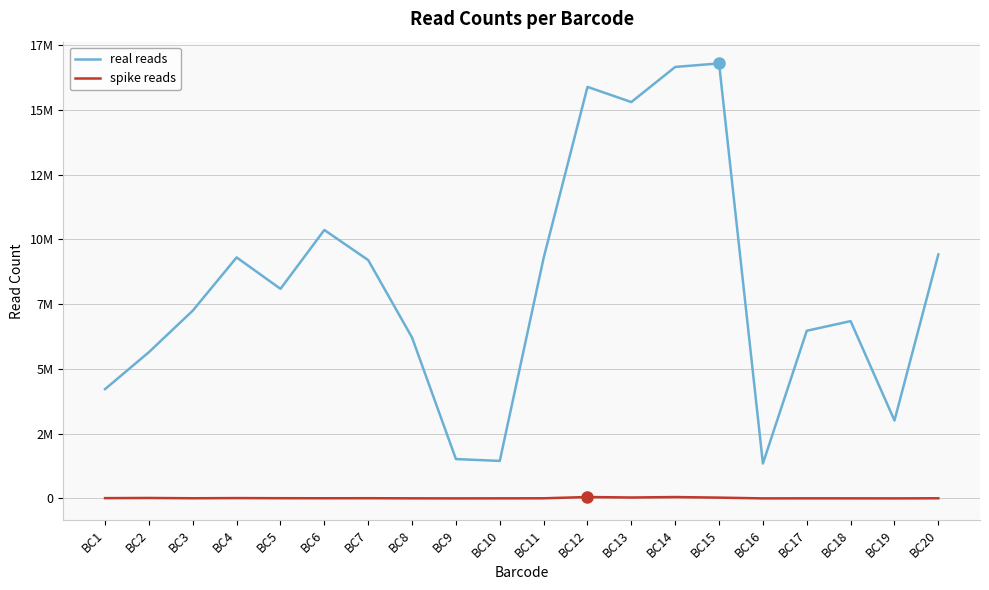

Which series has the widest spread of values?

real reads